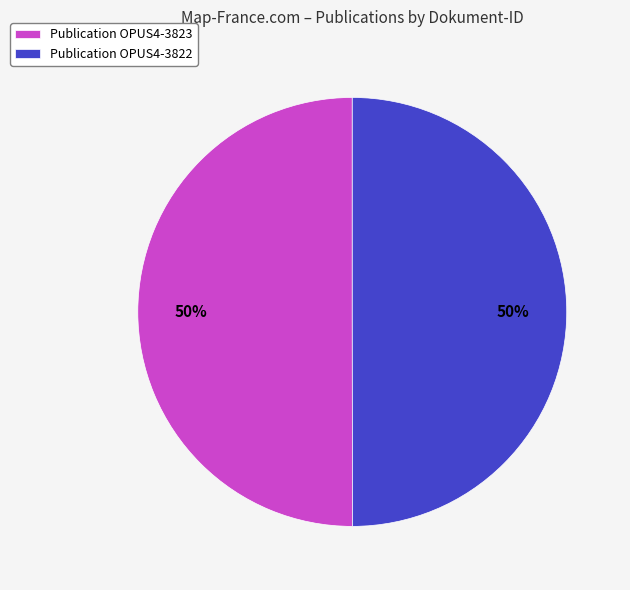

Is the sum of Publication OPUS4-3822 and Publication OPUS4-3823 greater than half?

Yes